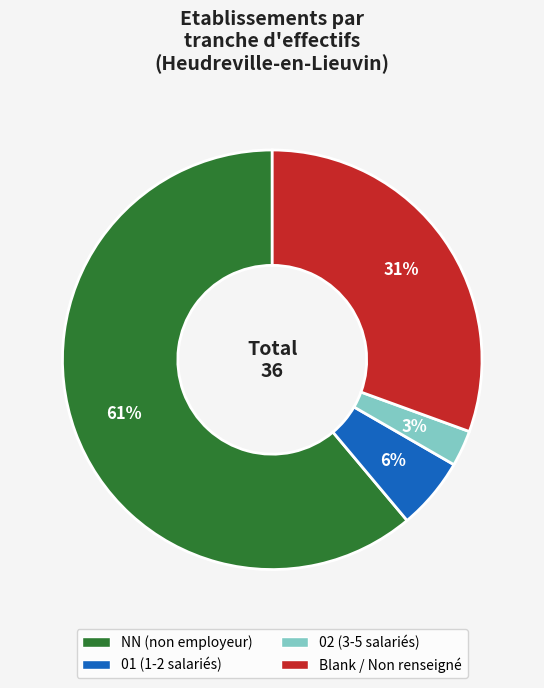

Is there a majority slice in this chart?

Yes